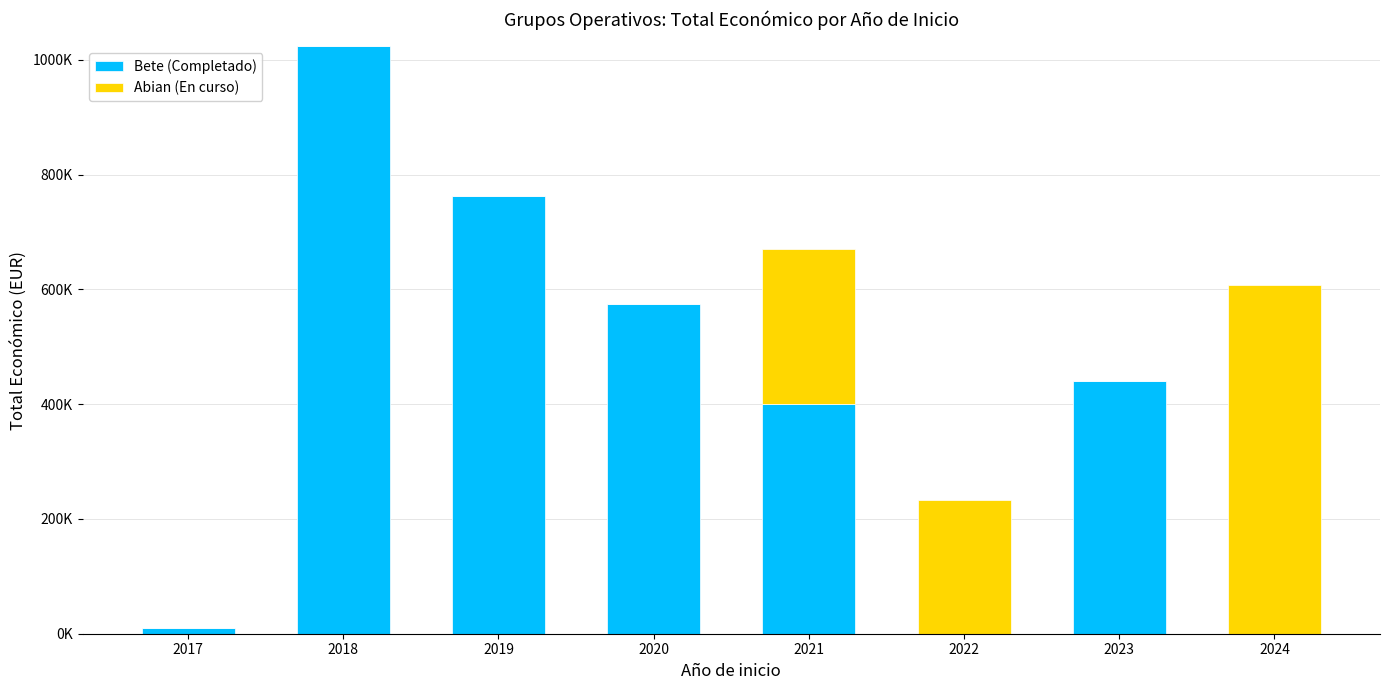

Between 2019 and 2021, which is larger?

2019